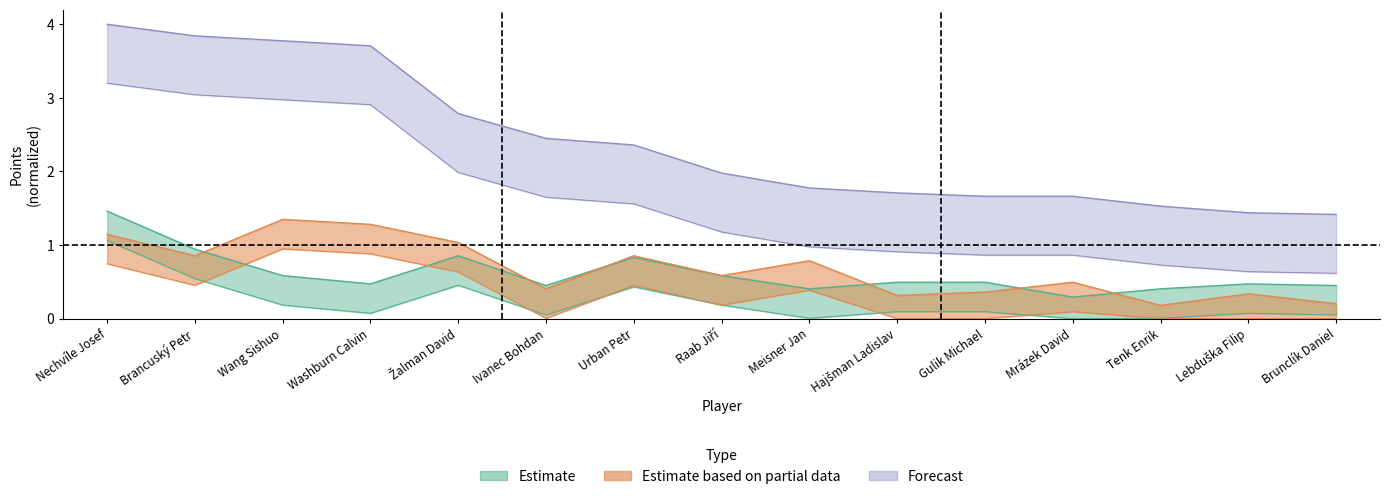

What is the difference between the highest and lowest values at Hajšman Ladislav?

1.4